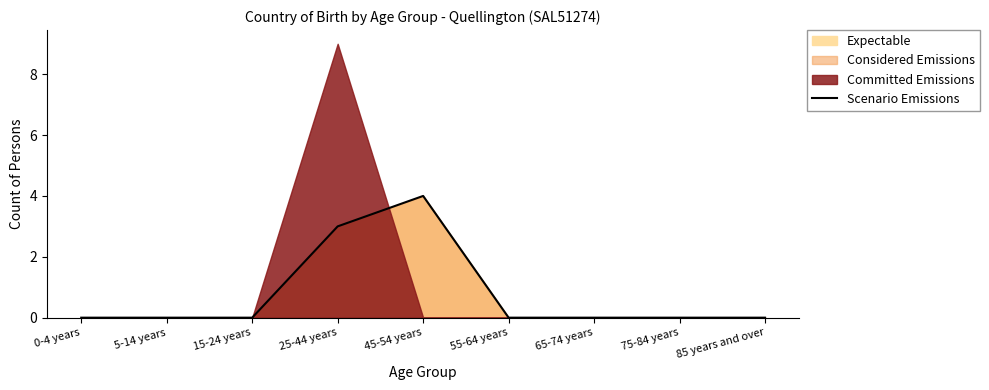

How many lines are shown in the chart?

1